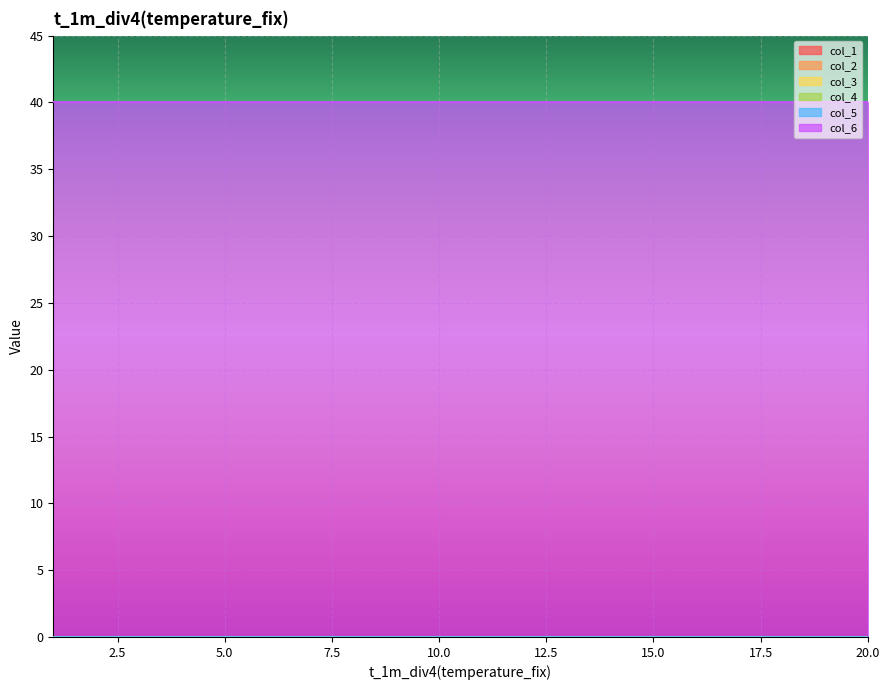

At 1, list the series in order from smallest to largest.

col_1, col_2, col_3, col_4, col_5, col_6